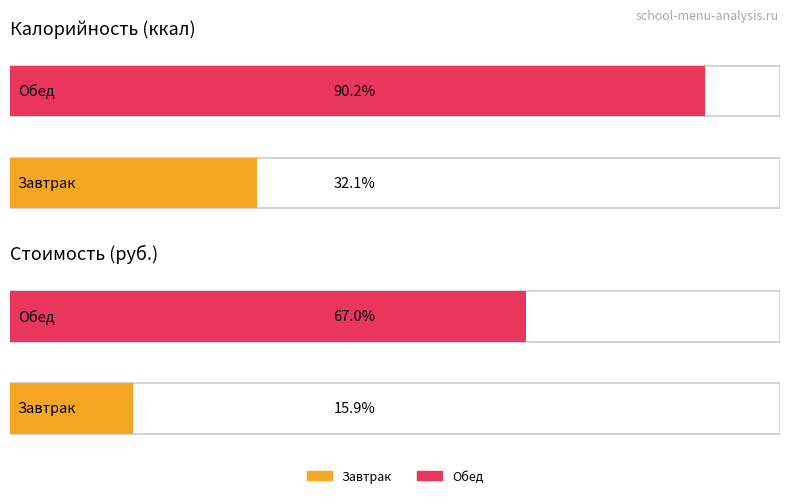

Which category has the lowest value across all series?

Завтрак 2